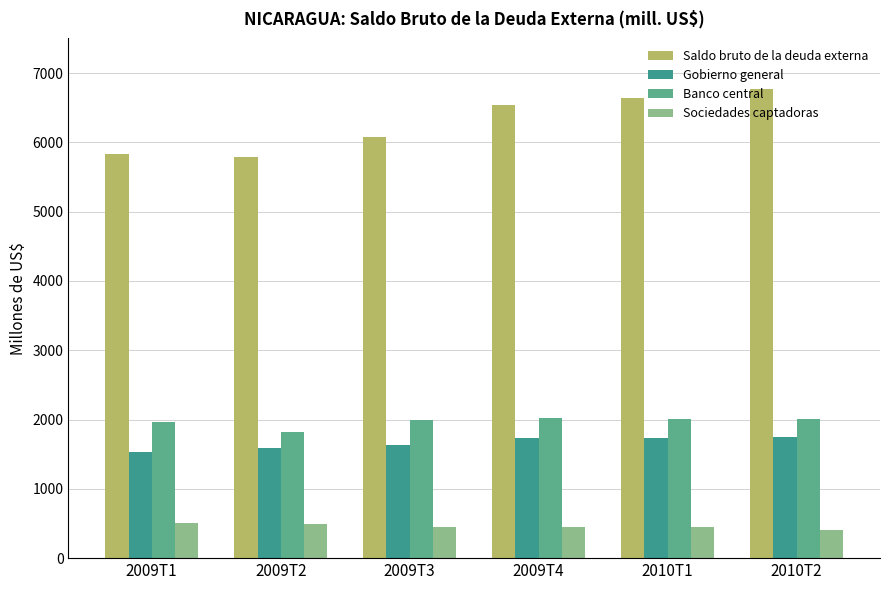

How many bars are there in each group?

4